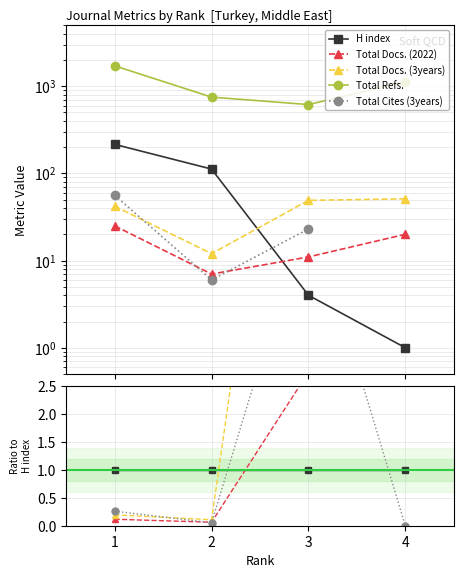

Is the value of Total Cites (3years) at 4 greater than the value of H index at 1?

No